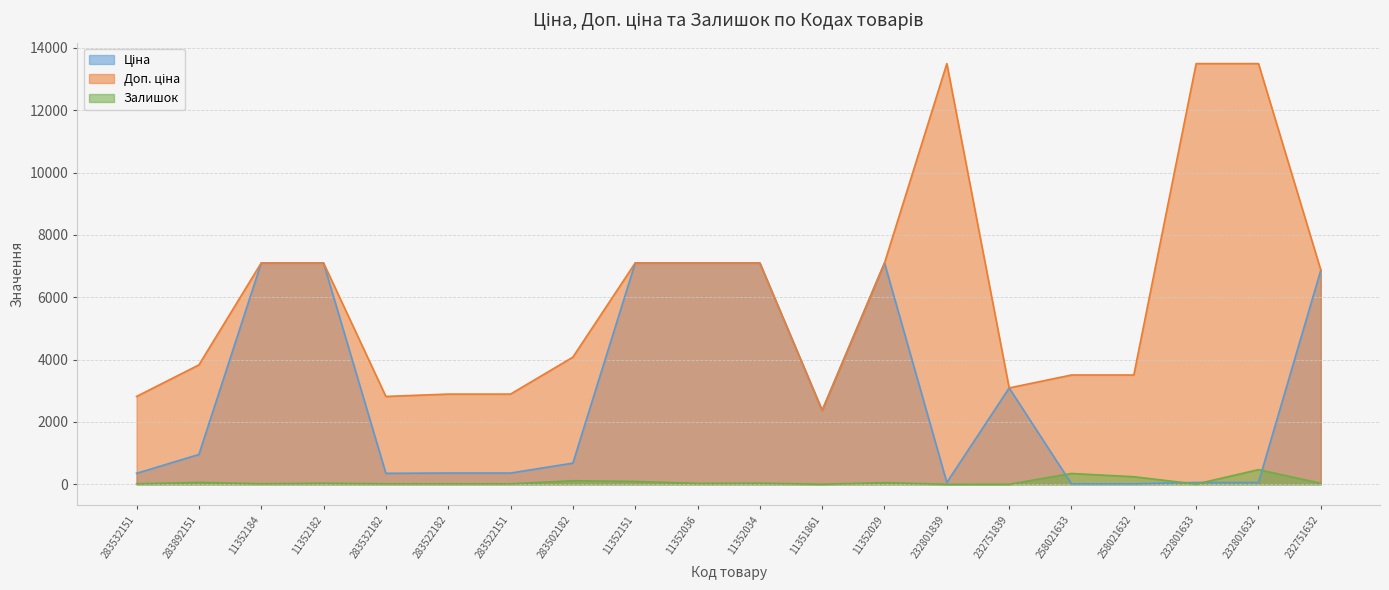

Is the value of Ціна at 283522151 greater than the value of Доп. ціна at 283892151?

No